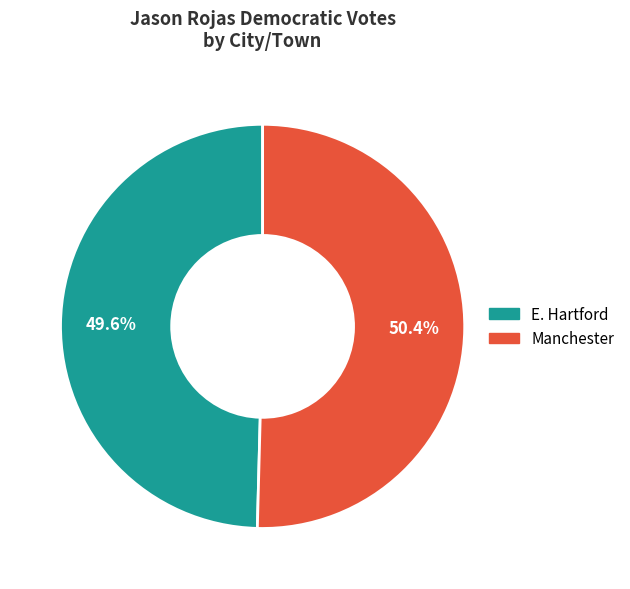

To the nearest percent, what percentage of the pie is E. Hartford?

50%